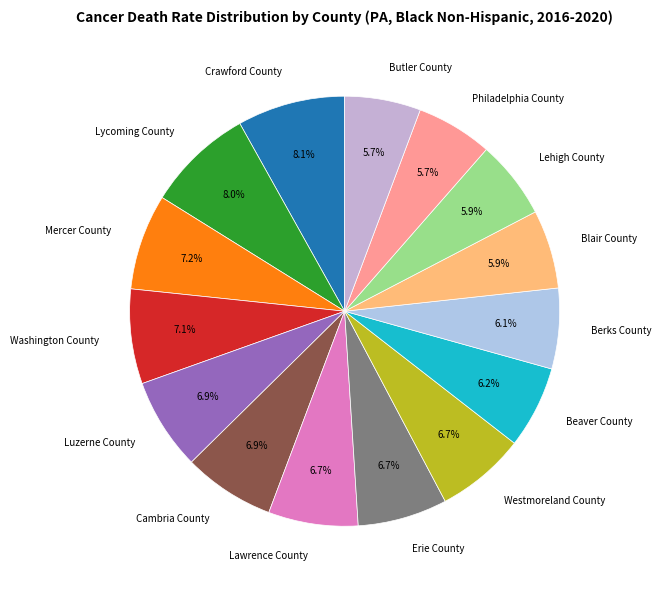

Count the number of slices in the pie.

15